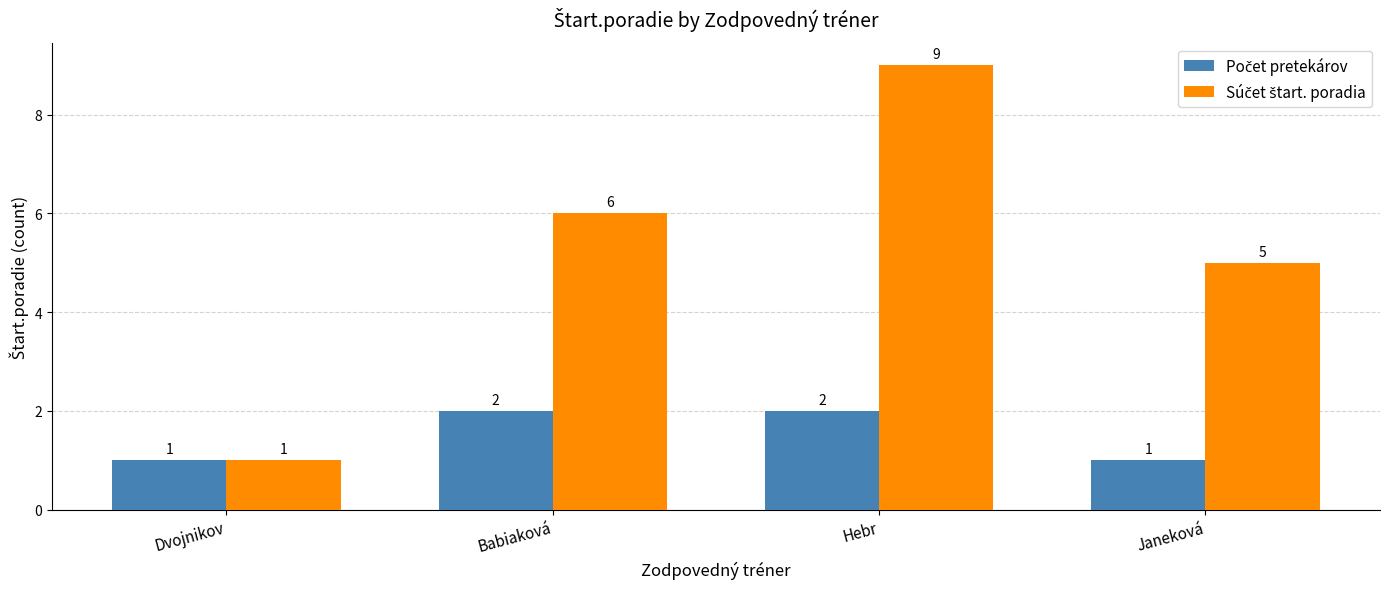

What is the spread (max minus min) of values at Babiaková?

4